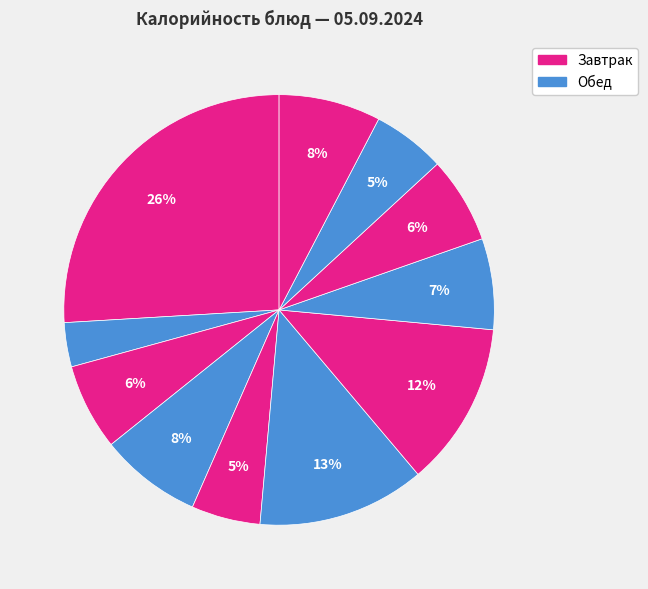

Count the number of slices in the pie.

11